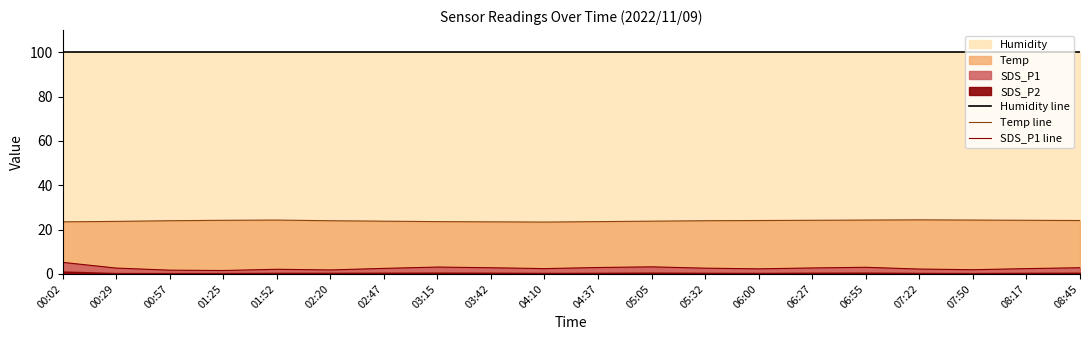

The value of Humidity line at 05:32 is 27.1. True or false?

False